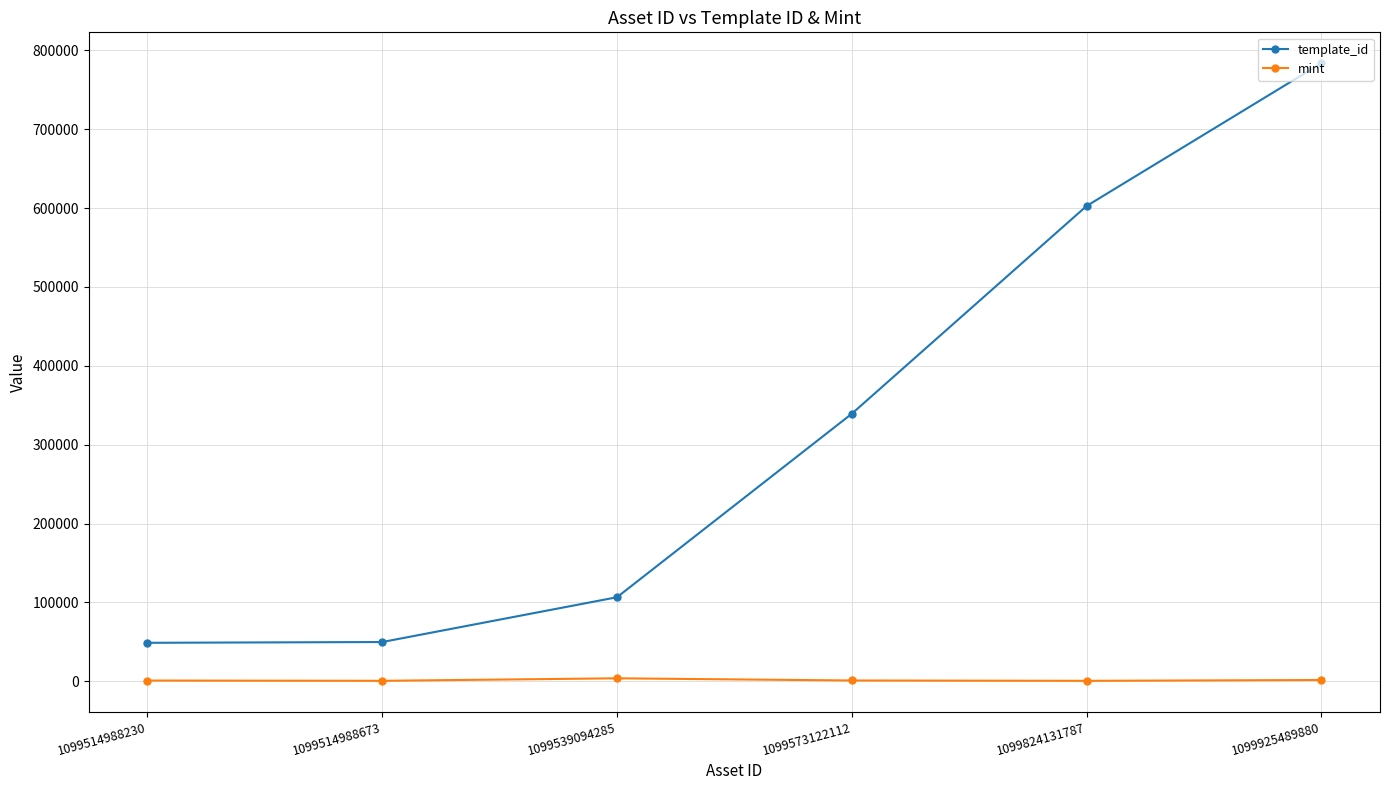

True or false: mint has more than 2 interior local peaks.

False